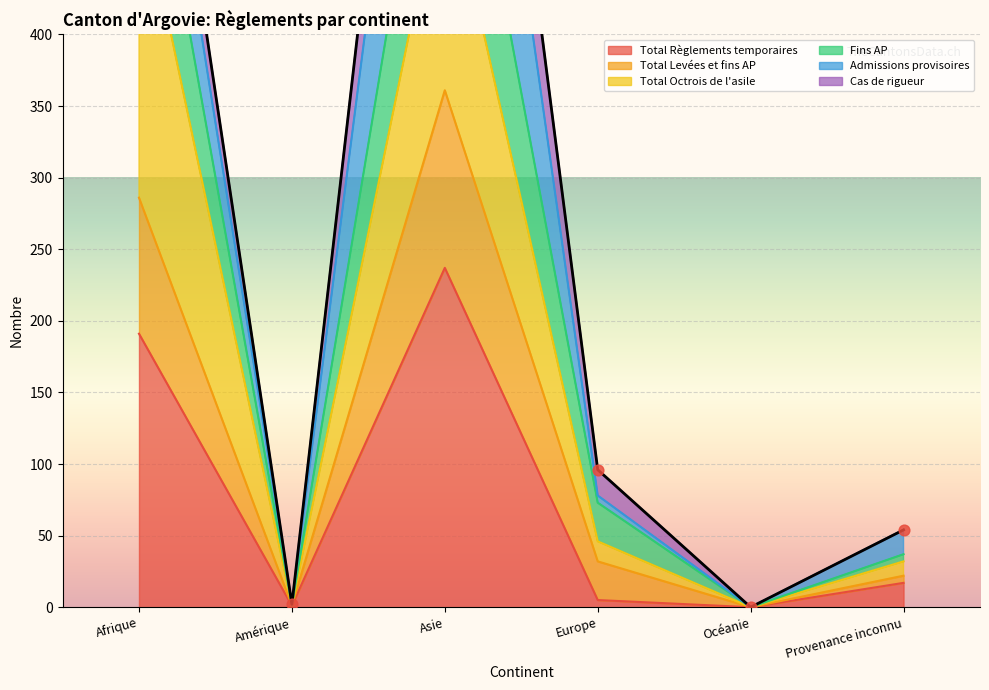

At how many categories does at least one series exceed 925?

1